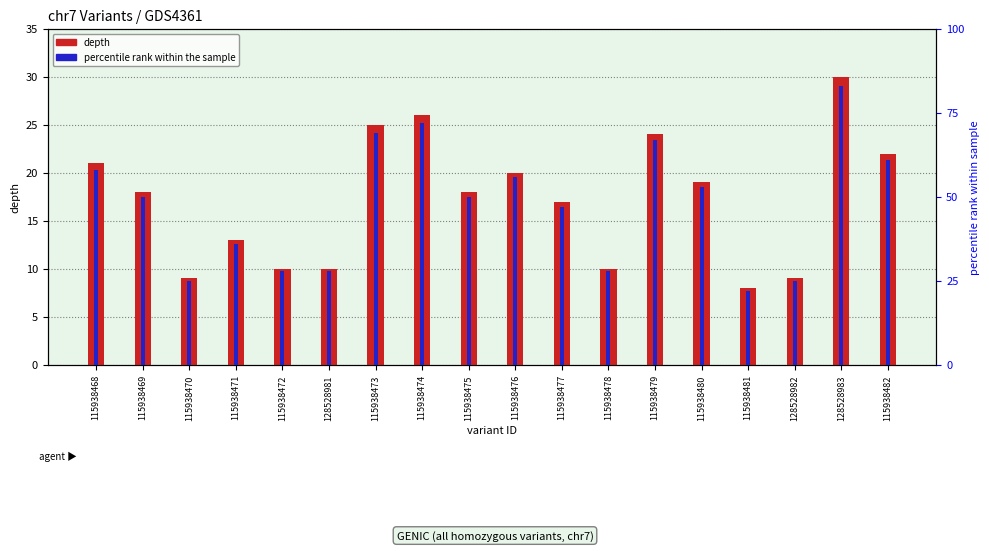

What is the label of the 7th bar from the right?

115938478